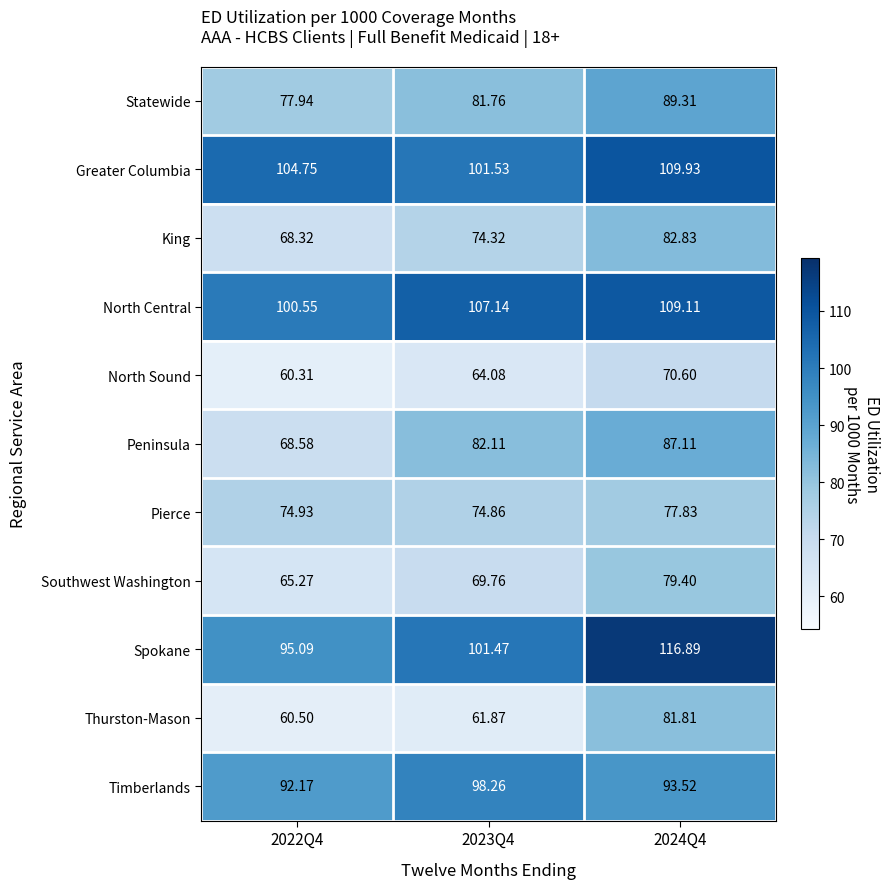

Rank the series at 2024Q4 from lowest to highest value.

North Sound, Pierce, Southwest Washington, Thurston-Mason, King, Peninsula, Statewide, Timberlands, North Central, Greater Columbia, Spokane